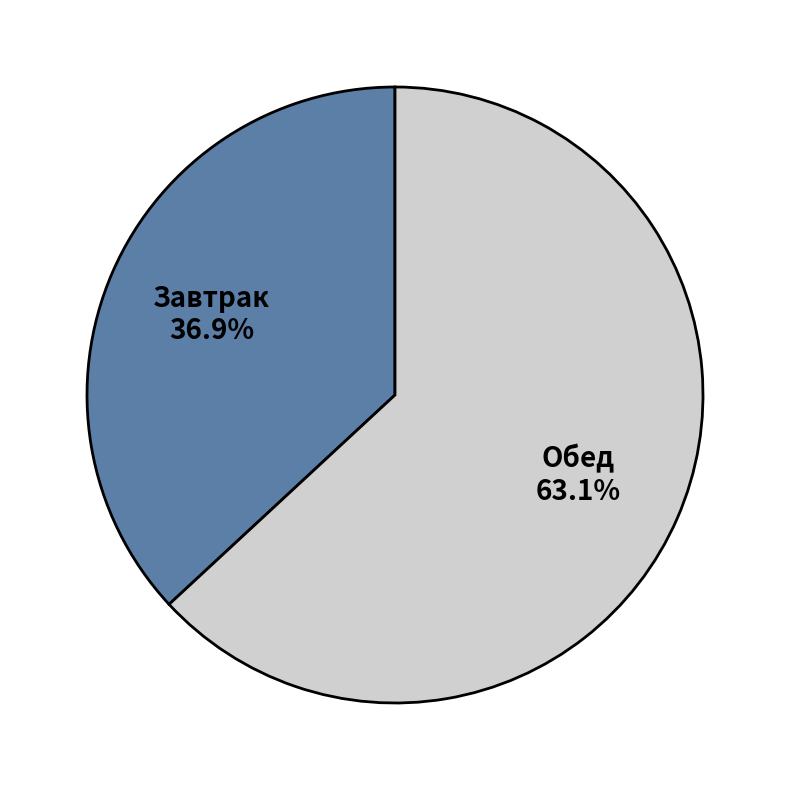

Is the sum of Завтрак and Обед greater than half?

Yes